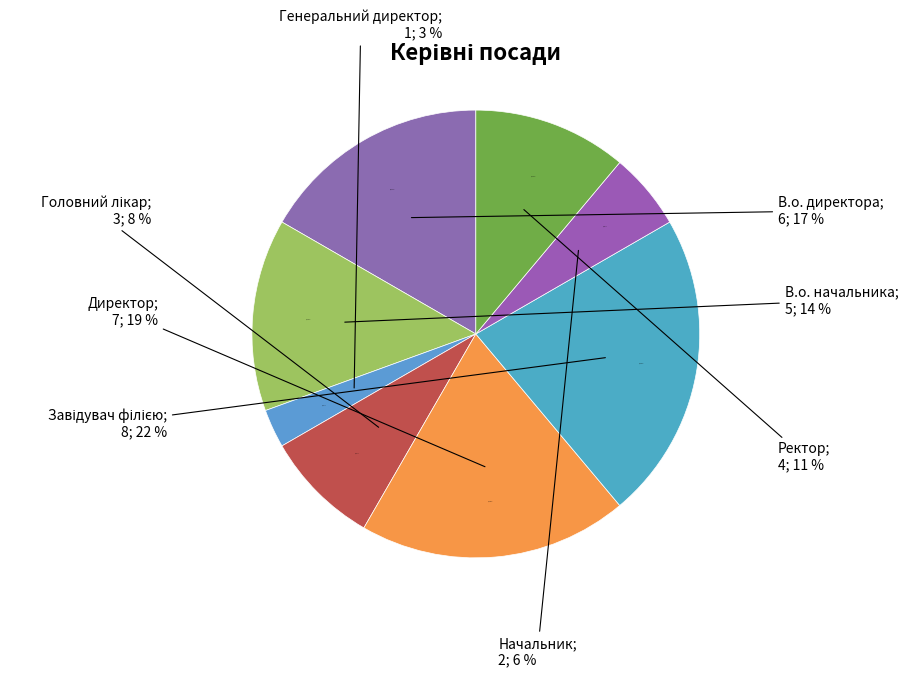

What is the change in value from Завідувач філією to Ректор?

-4